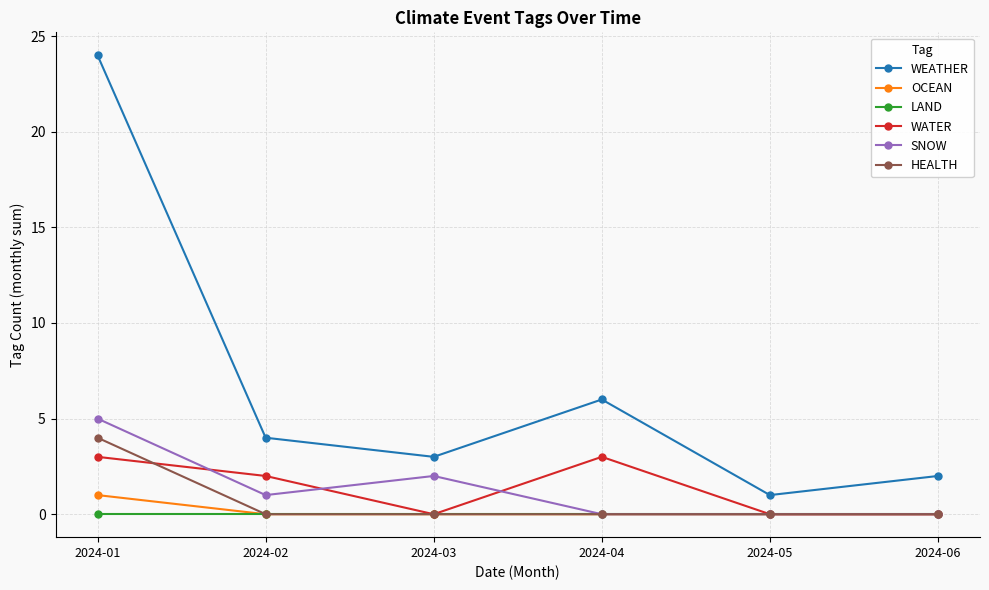

What is the difference between the WATER values at 2024-04 and 2024-03?

3